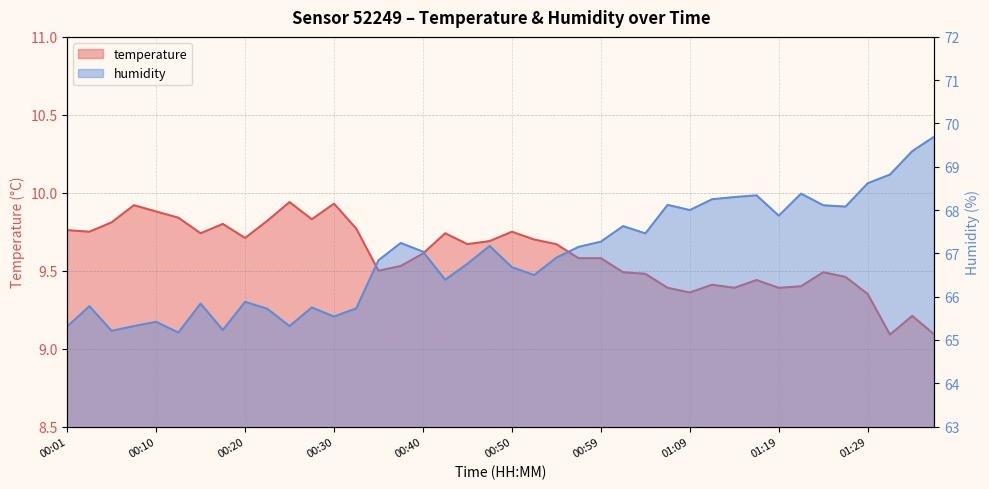

Which series has the largest total across all categories?

humidity